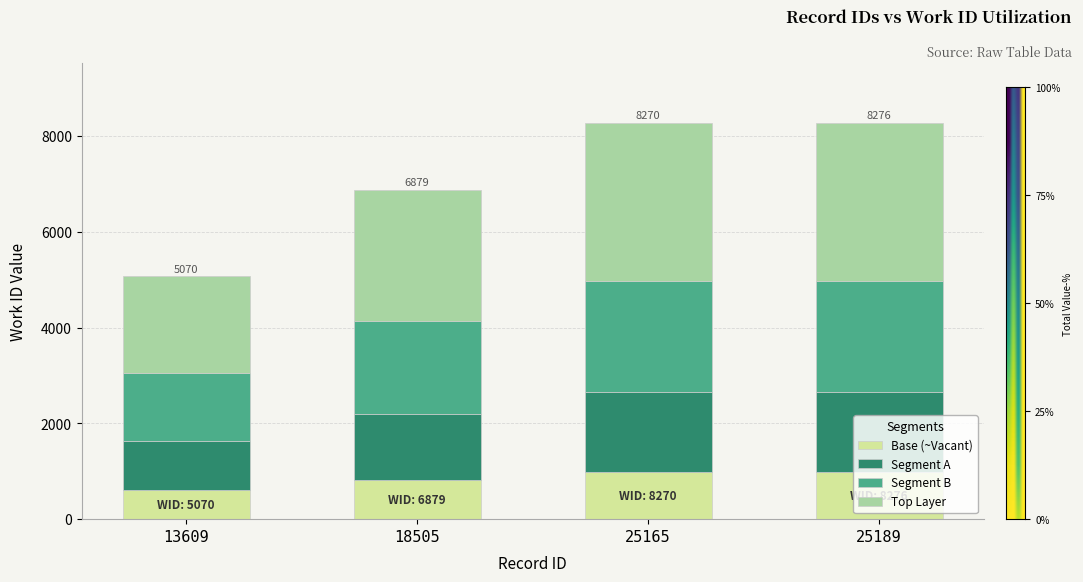

What is the approximate value at 18505?

825.5